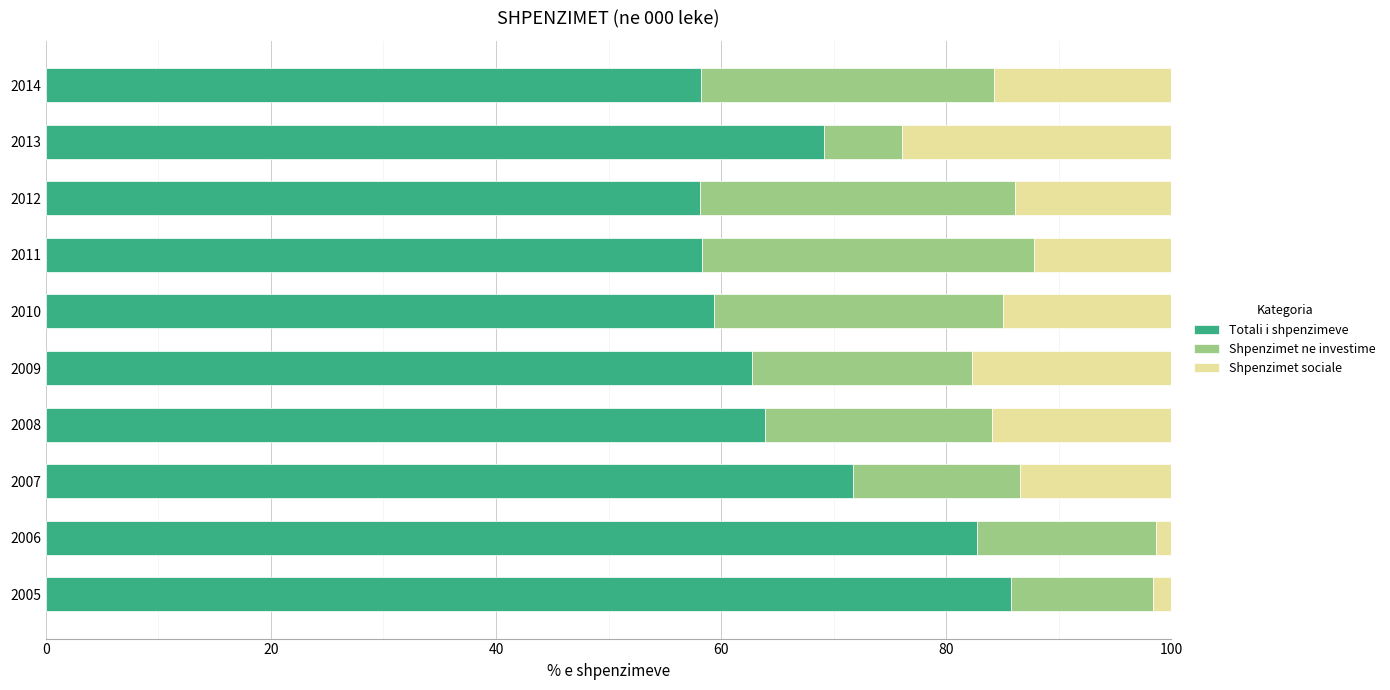

What is the difference between the maximum and minimum values in the Totali i shpenzimeve series?

27.7